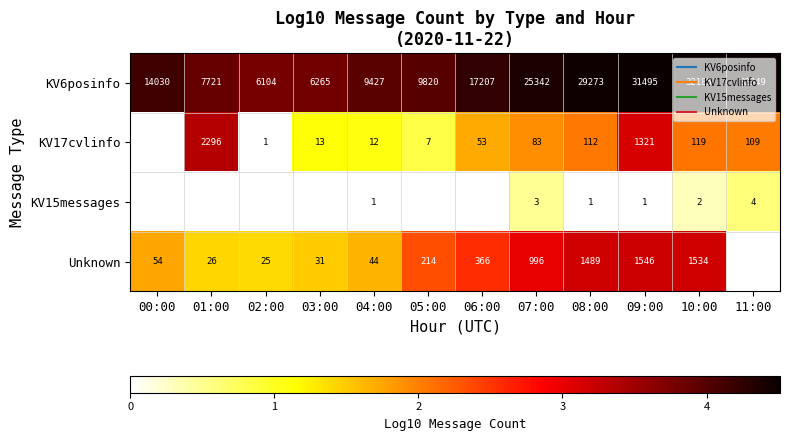

Is it true that KV17cvlinfo equals 1.6 at 03:00?

False